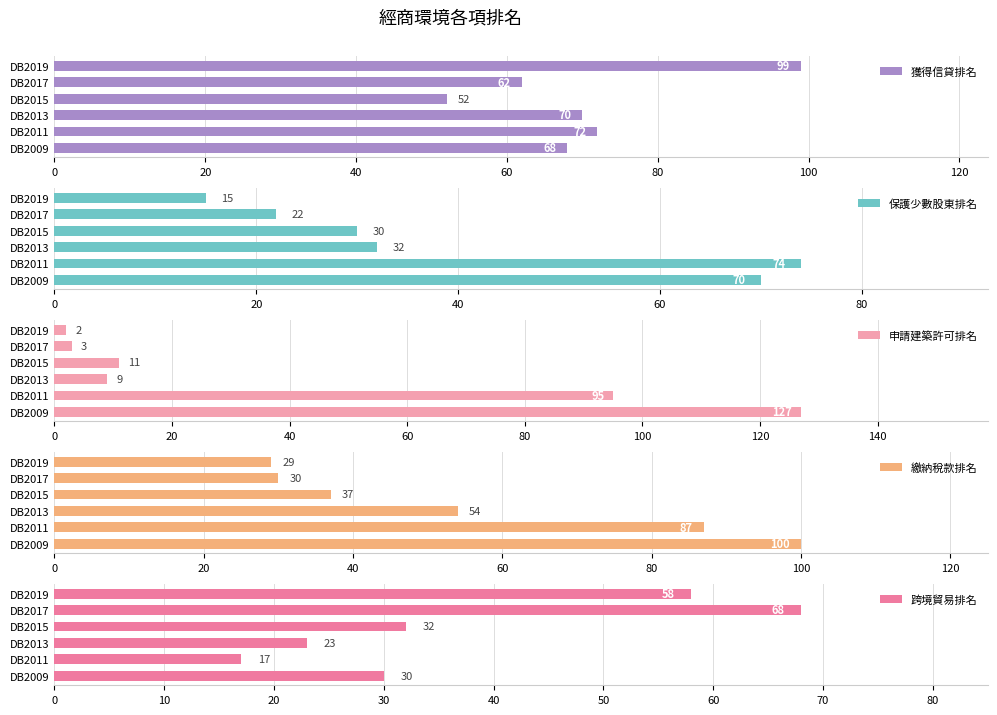

The 獲得信貸排名 series shows 16 at DB2011. True or false?

False